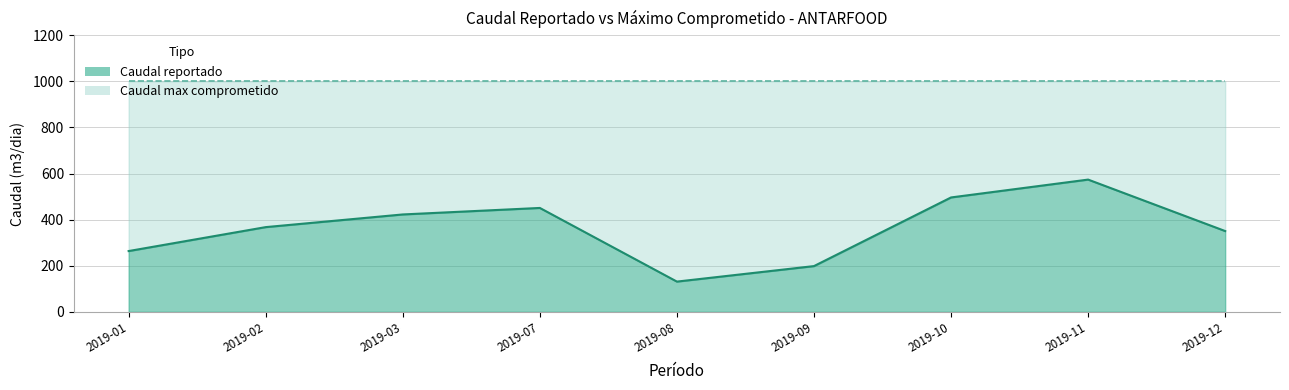

What is the sum of all values?

3253.3